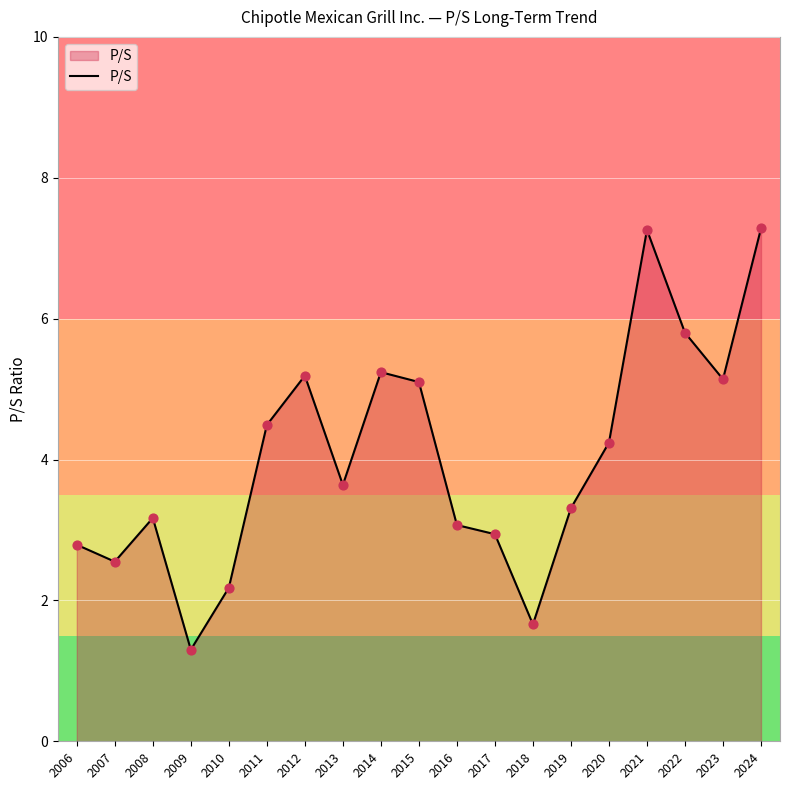

Which has a higher value, 2020 or 2017?

2020